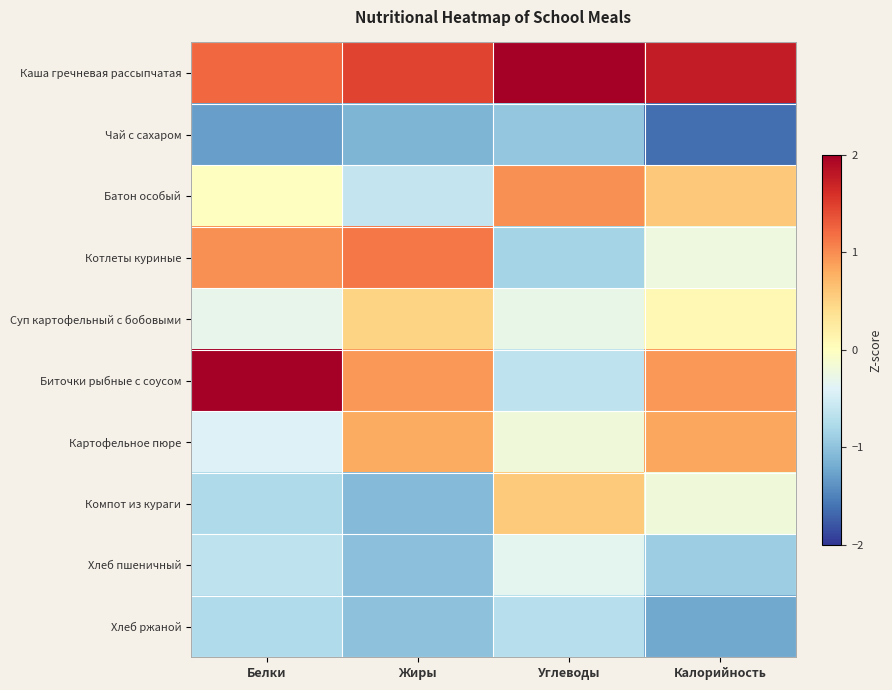

What is the difference between the highest and lowest values at Жиры?

2.6